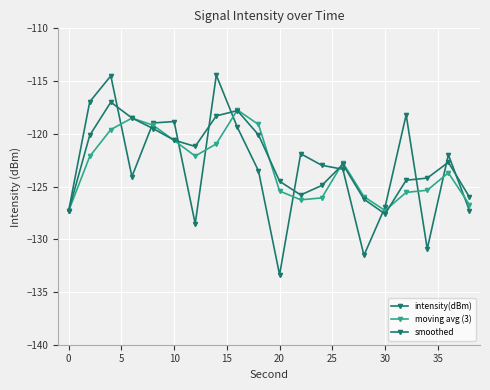

What is the difference between the second highest and second lowest values in the intensity(dBm) series?

17.0